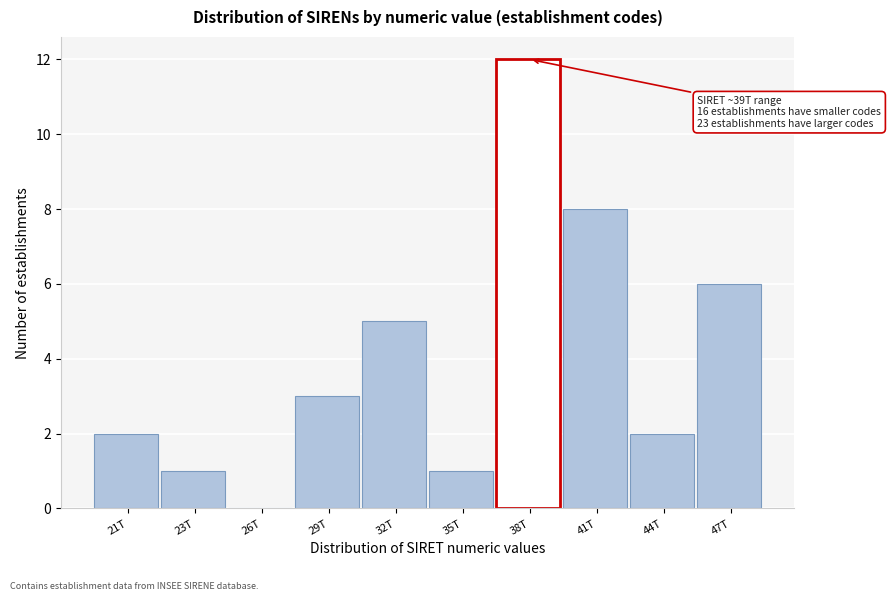

Reading right to left, transcribe all the data shown in this chart.

47T=6	44T=2	41T=8	38T=12	35T=1	32T=5	29T=3	26T=0	23T=1	21T=2